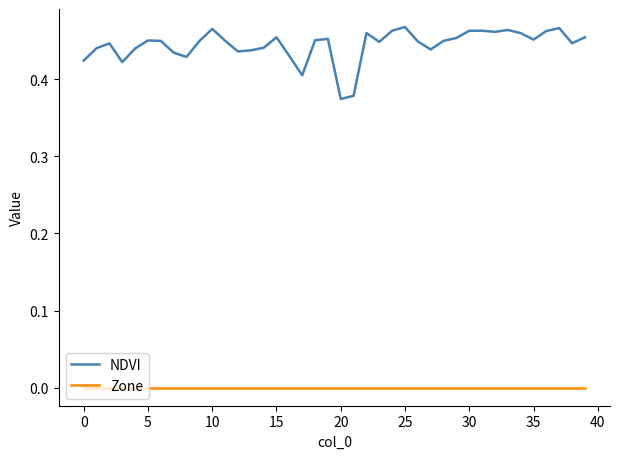

List the series in order of their overall mean, lowest first.

Zone, NDVI